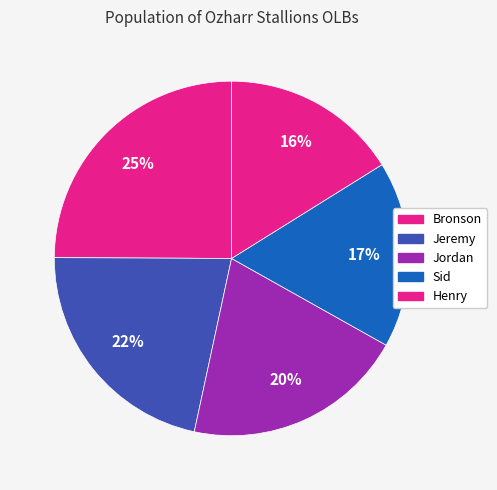

Which category has the biggest portion of the pie?

Bronson